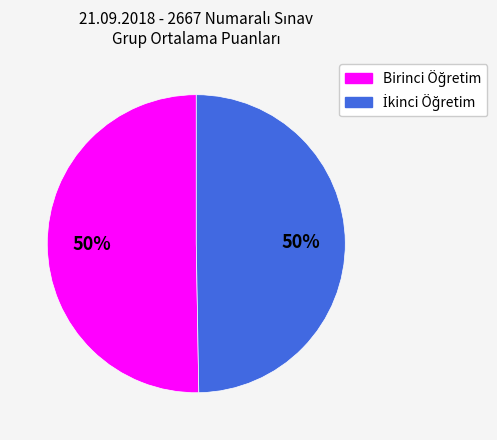

To the nearest percent, what is the average slice percentage?

50%